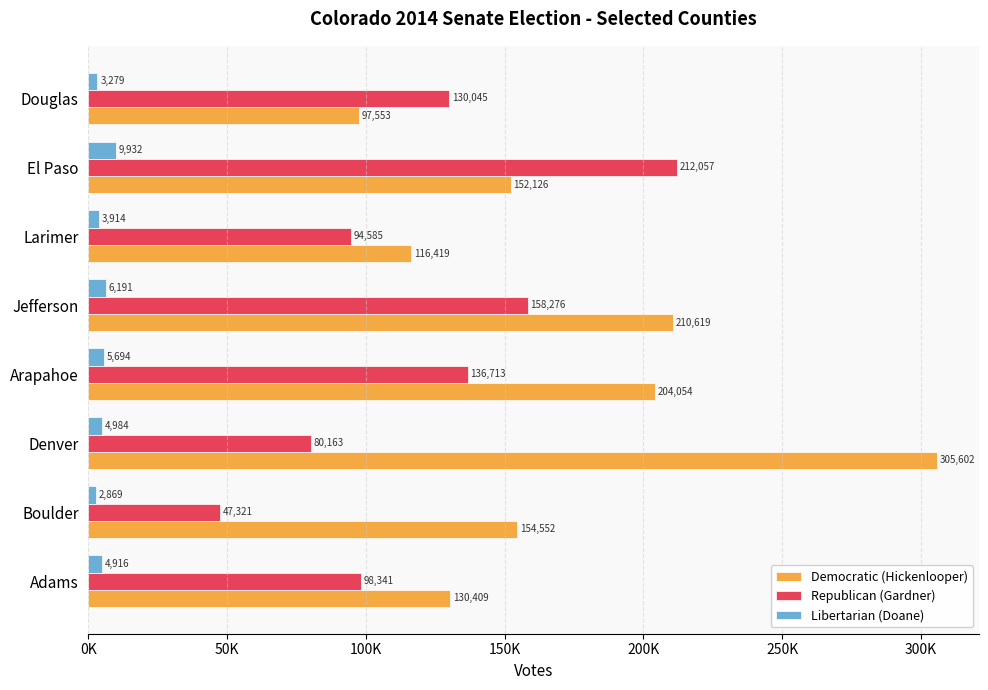

Which series has the largest range (max minus min)?

Democratic (Hickenlooper)